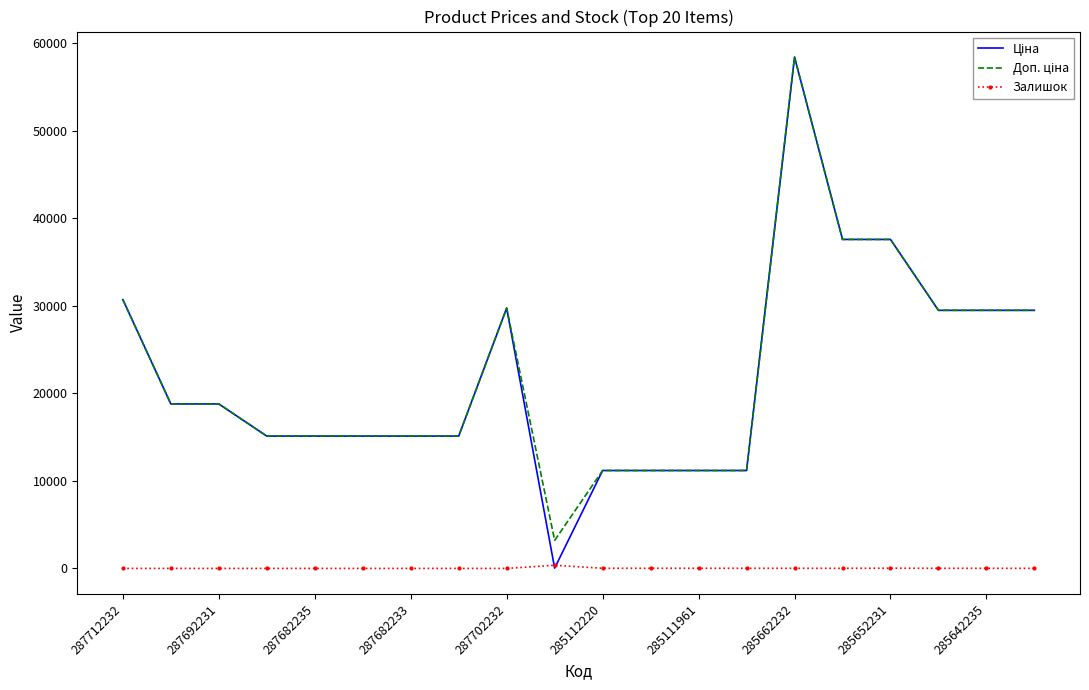

What is the maximum value shown in the chart?

58426.5